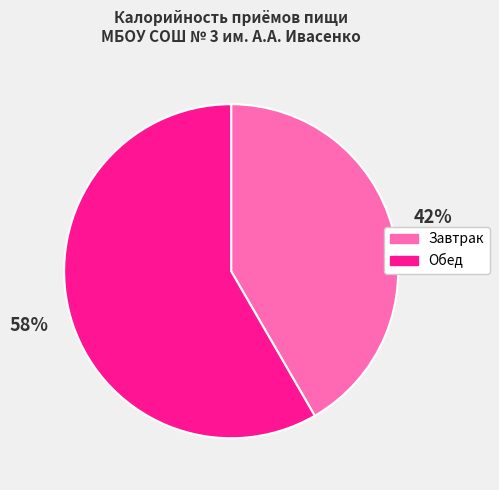

What is the largest slice in the pie chart?

Обед